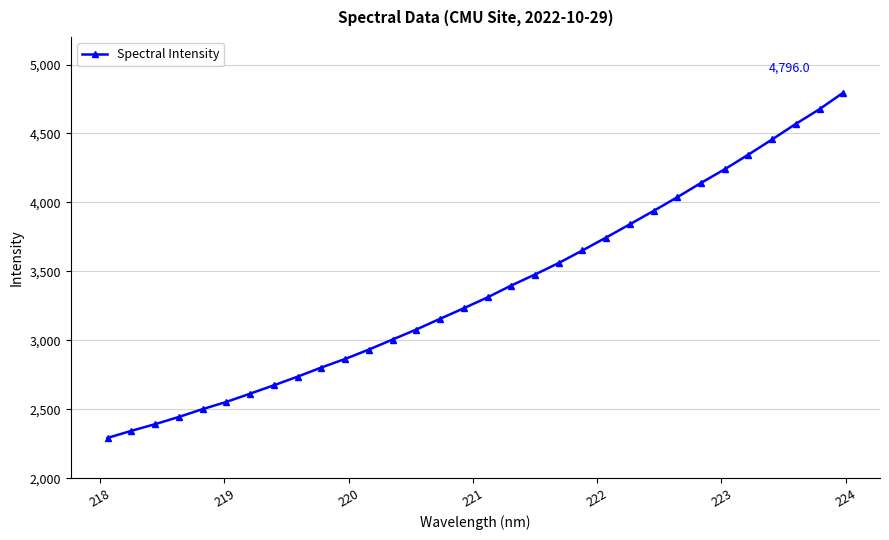

What is the sum of all values?

107810.7